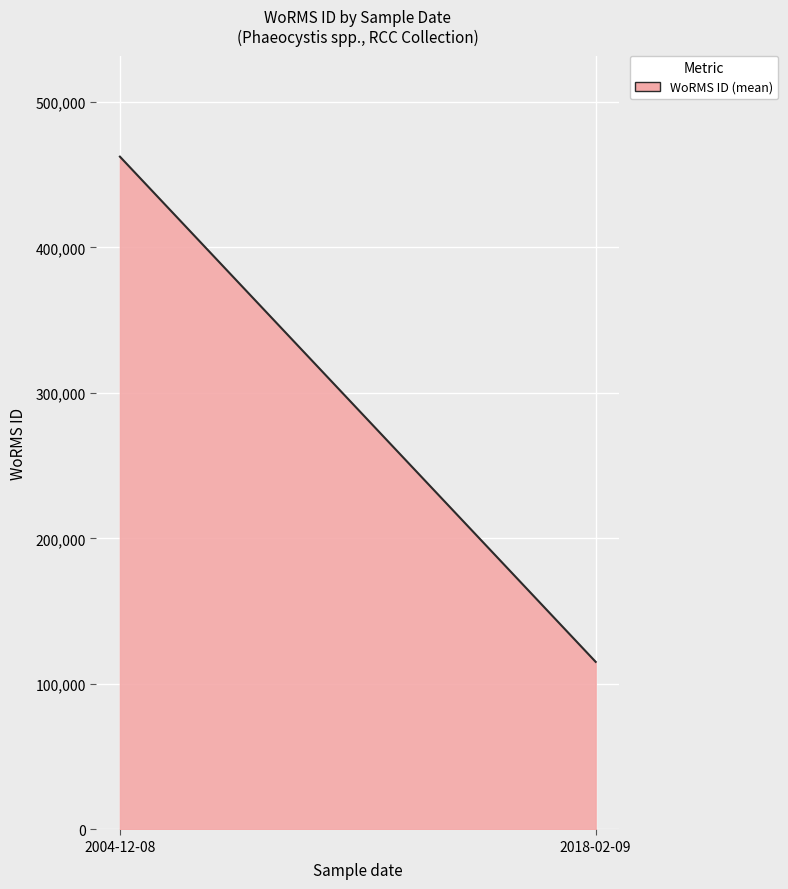

What is the difference between the maximum and minimum values?

347378.0